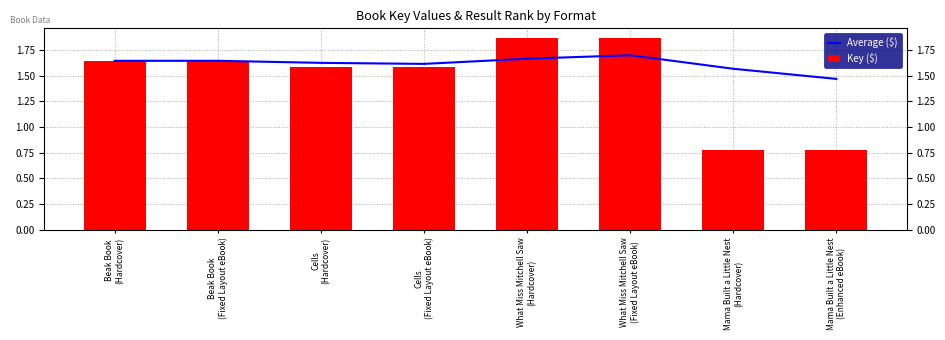

What is the difference between the maximum and minimum values in the Average ($) series?

0.2